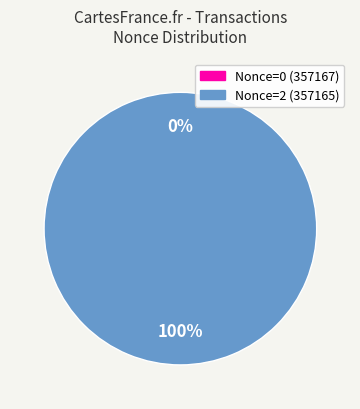

To the nearest percent, what portion does BlockHeight 357165 represent?

100%